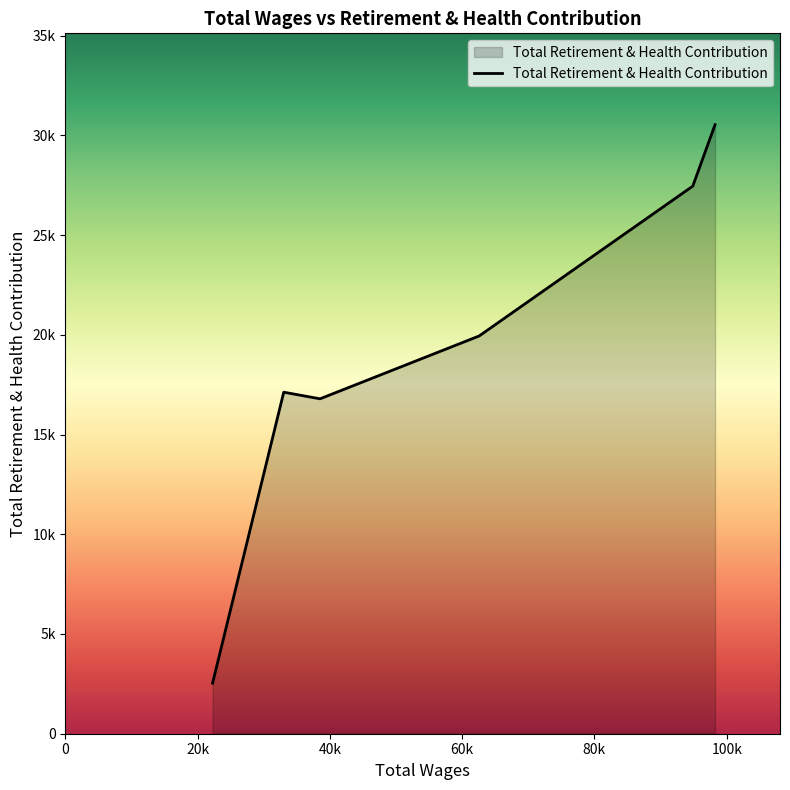

Does the chart display data point markers on the line(s)?

No